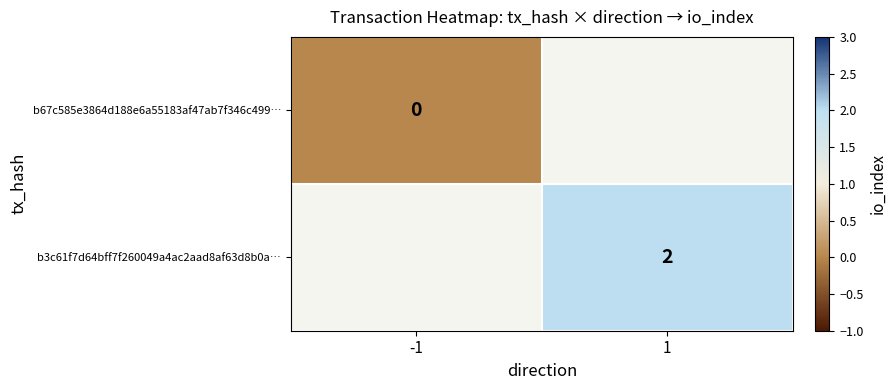

The b3c61f7d64bff7f260049a4ac2aad8af63d8b0a… series shows 1 at 1. True or false?

False